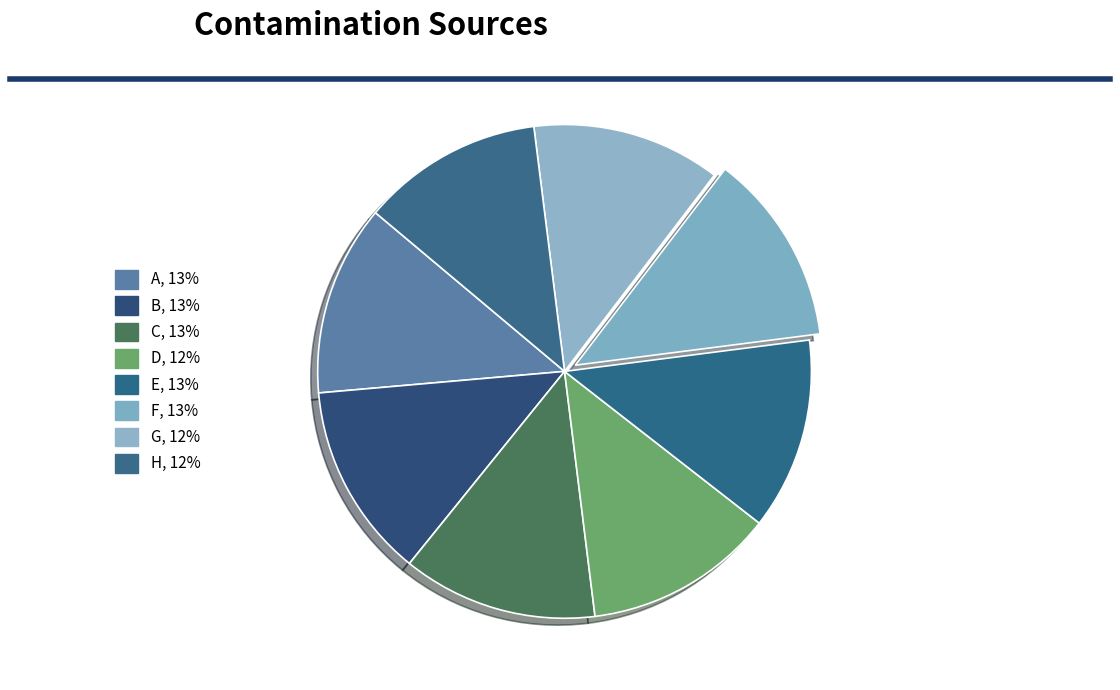

Is it true that H is 1% of the pie?

False